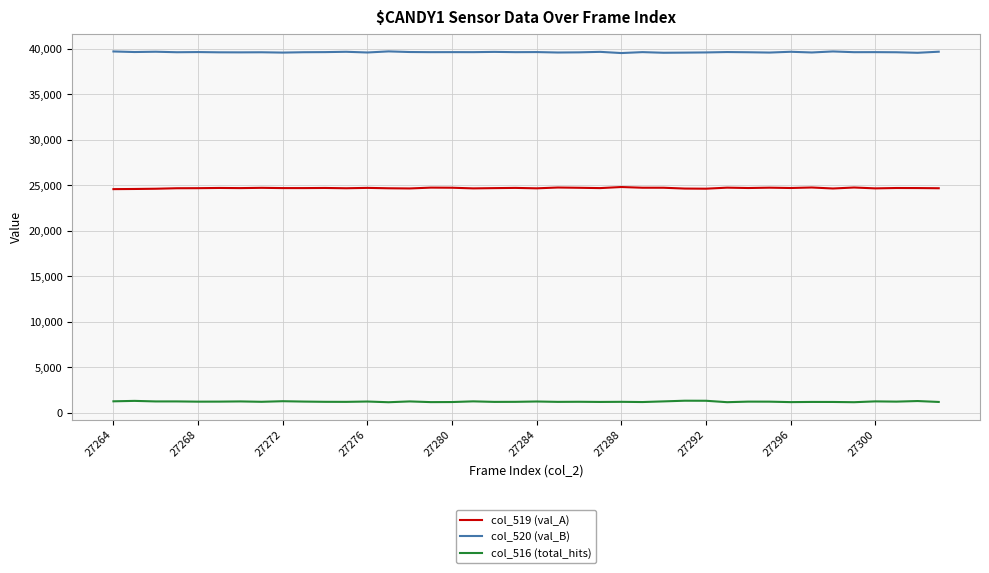

List the series in order of their overall mean, lowest first.

col_516 (total_hits), col_519 (val_A), col_520 (val_B)